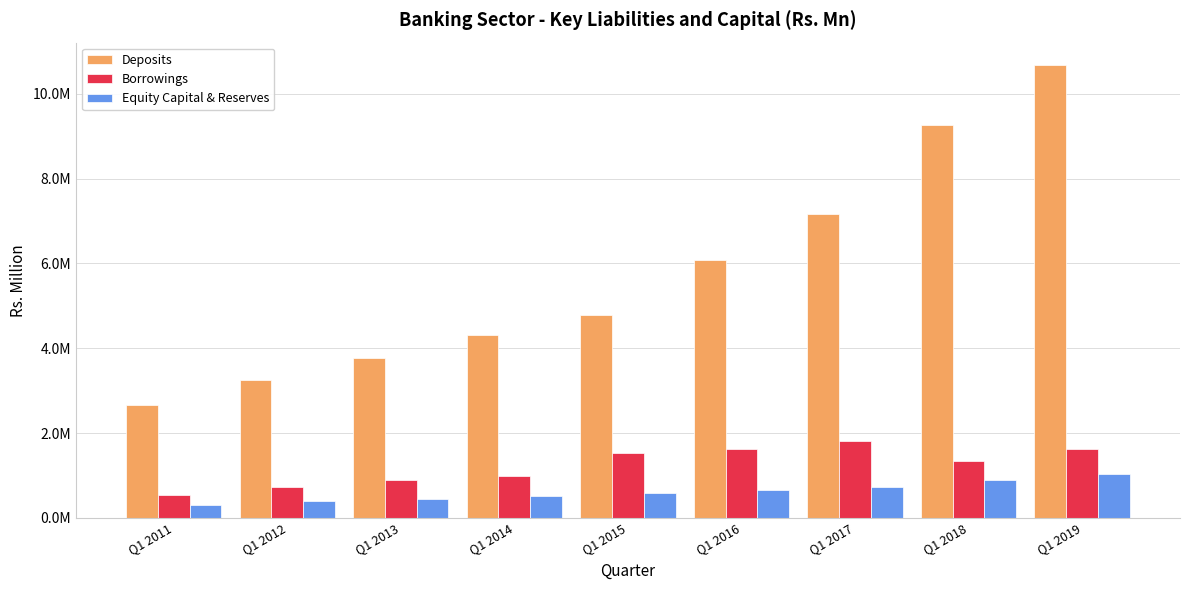

At how many categories does at least one series exceed 4558644?

5